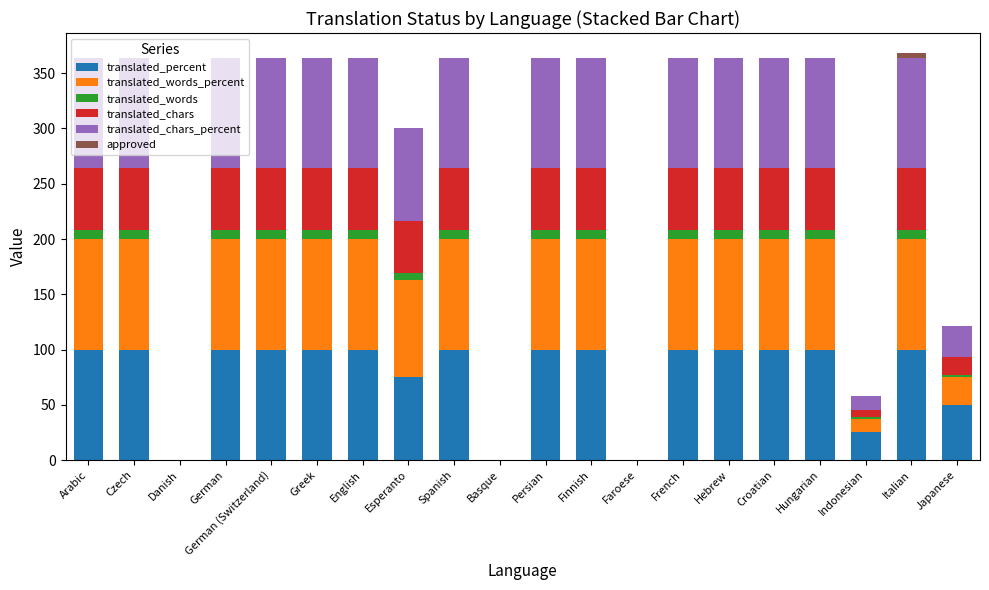

What is the total value across all series at German?

364.0